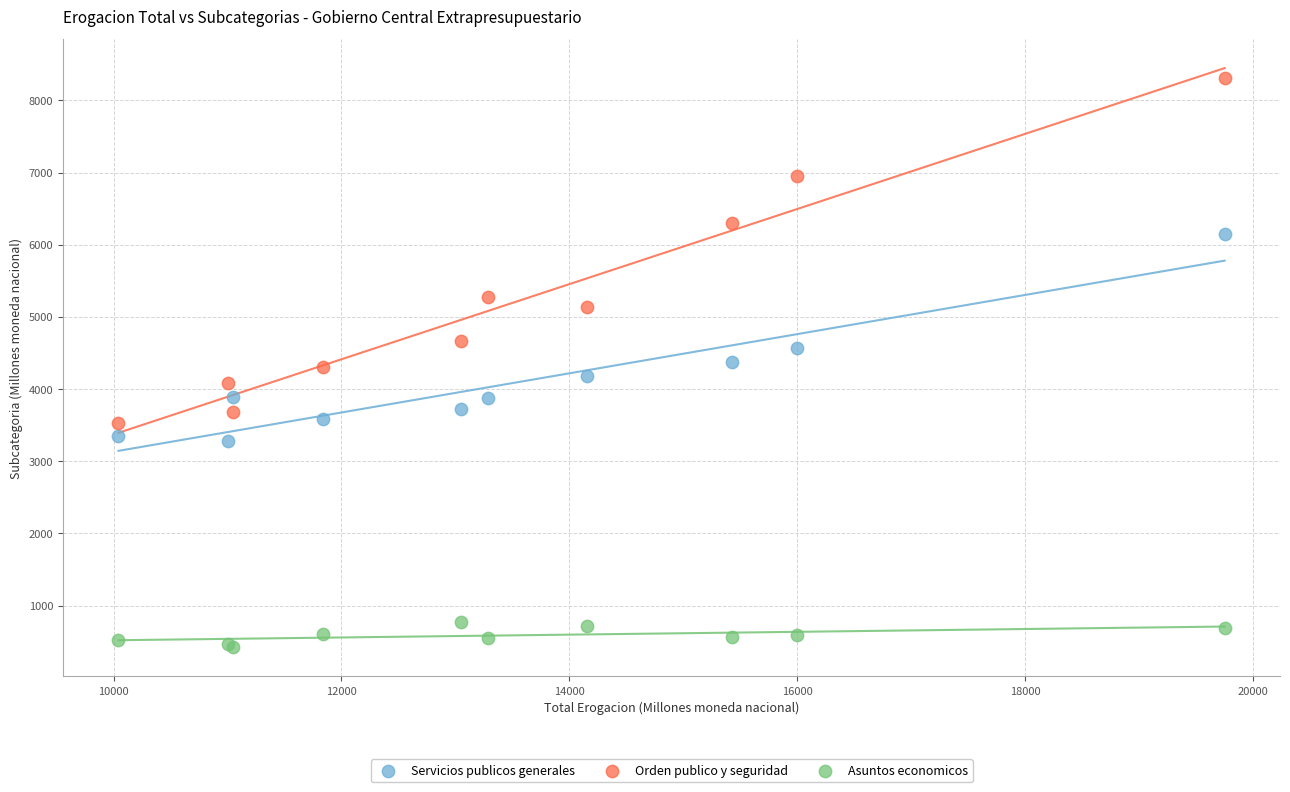

Which series reaches the maximum Y coordinate?

Orden publico y seguridad